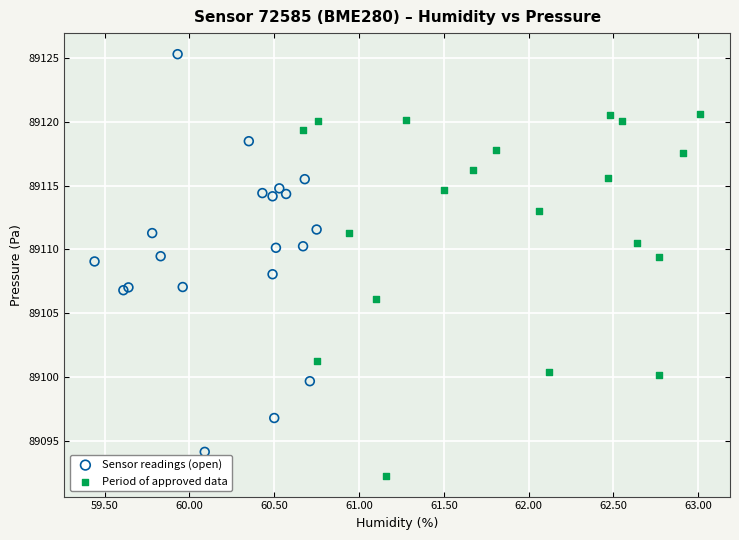

Which series contains the highest Y value?

Sensor readings (open)